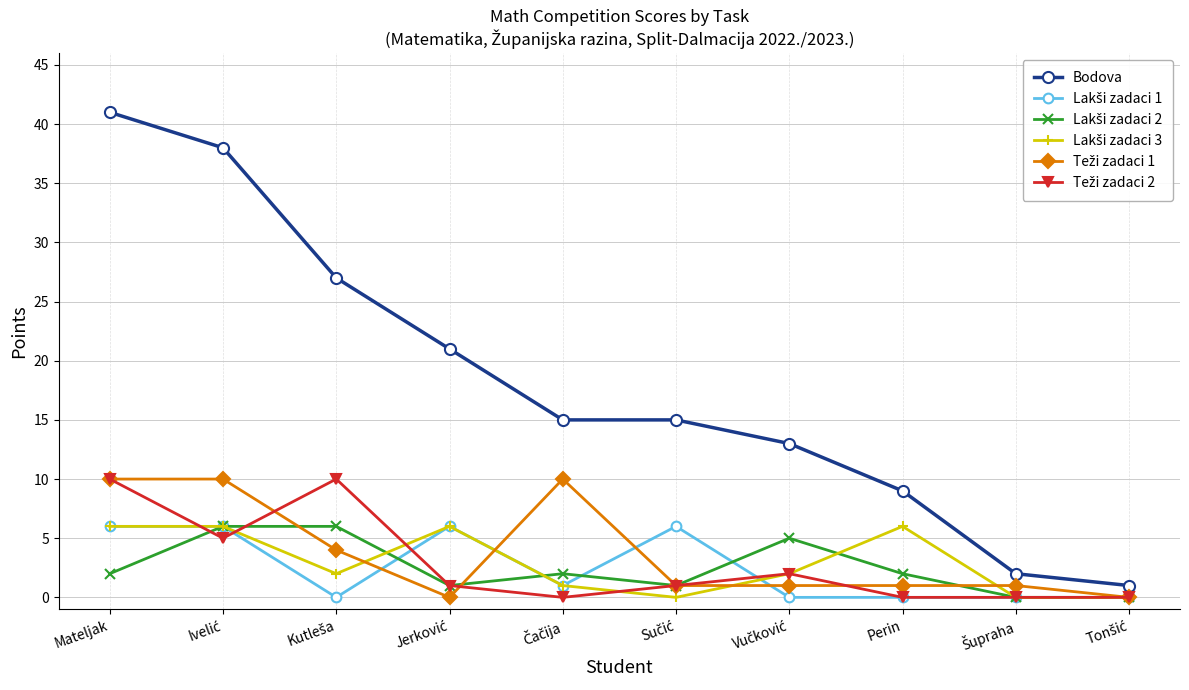

What is the difference between the highest and lowest values at Mateljak?

39